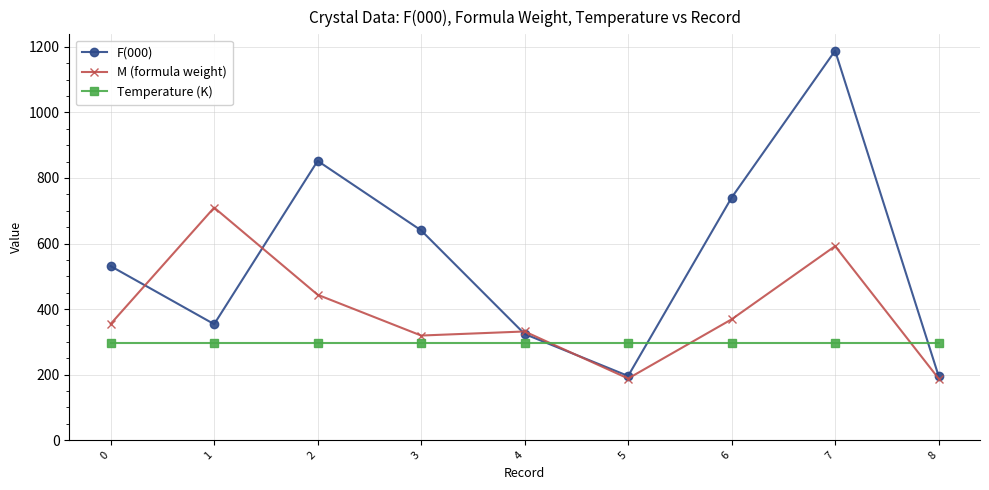

How many lines are shown in the chart?

3